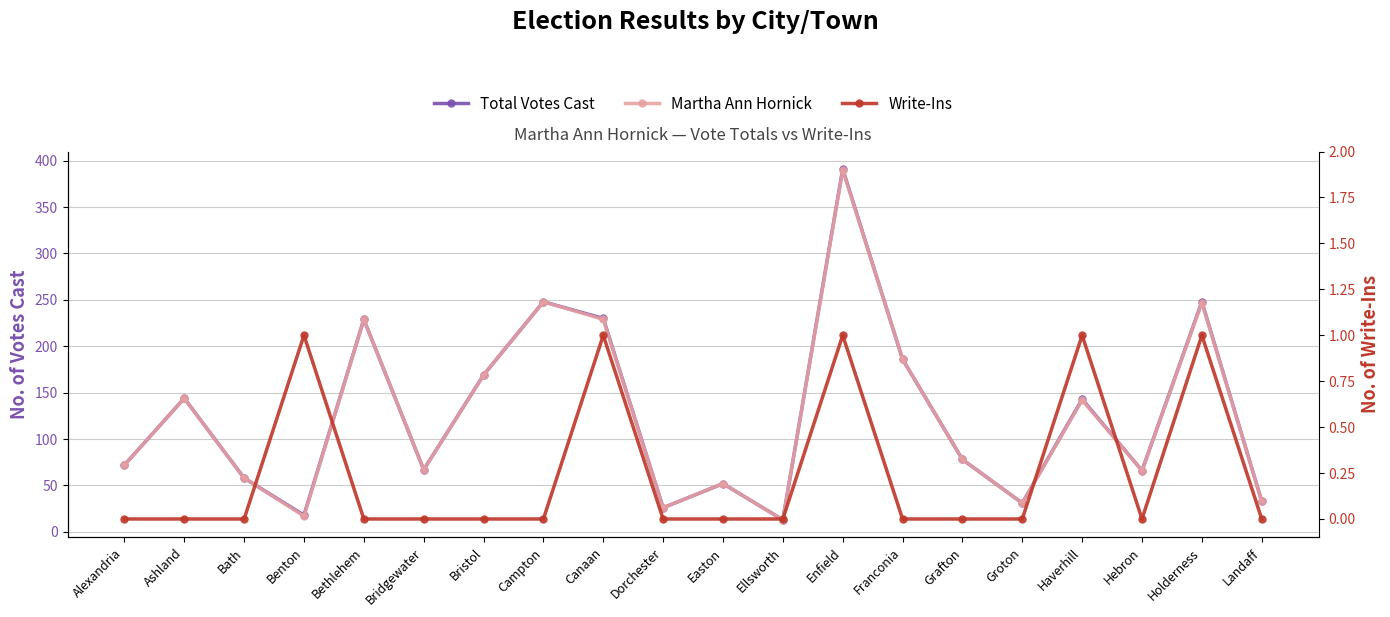

List the labels in order of Write-Ins value, largest first.

Benton, Canaan, Enfield, Haverhill, Holderness, Alexandria, Ashland, Bath, Bethlehem, Bridgewater, Bristol, Campton, Dorchester, Easton, Ellsworth, Franconia, Grafton, Groton, Hebron, Landaff